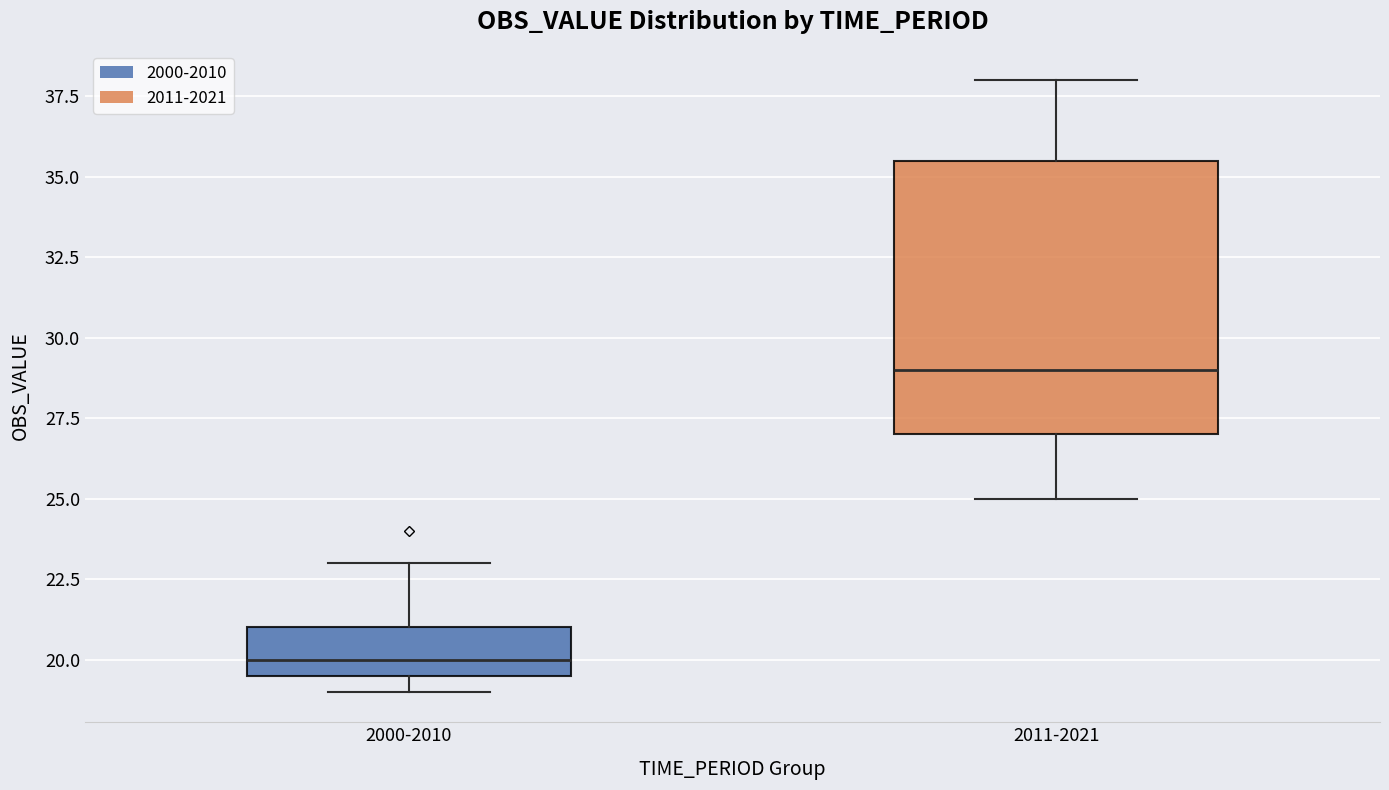

Where is the lower edge of the box for 2000-2010 on the y-axis? The values are not printed on the chart, so give them approximately, as read against the axis.

19.5